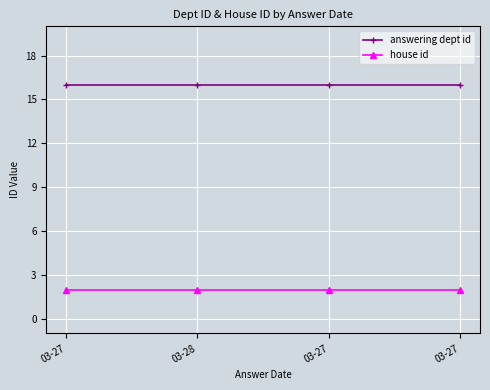

True or false: answering dept id and house id intersect in this chart.

False